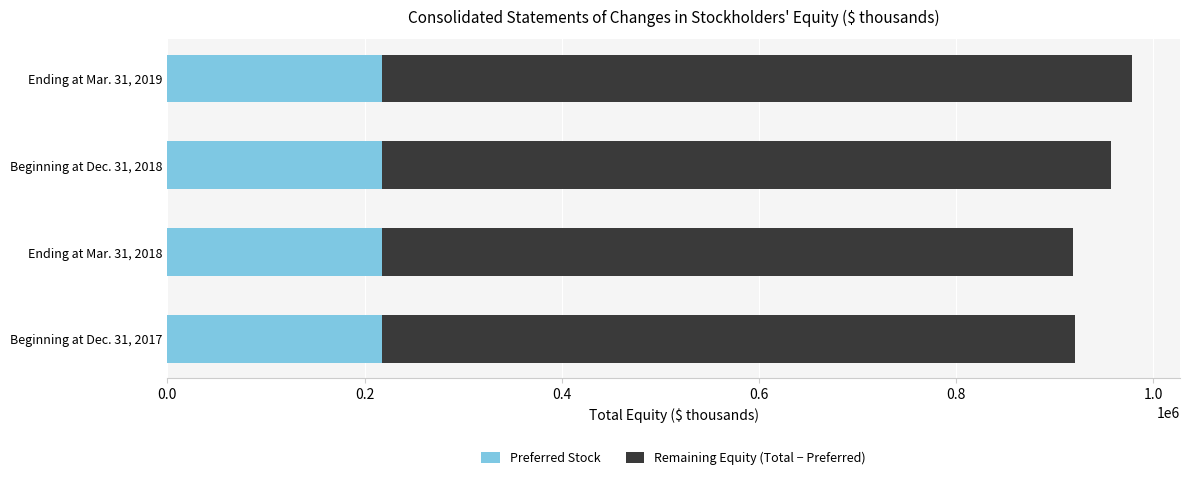

What is the total value across all series at Beginning at Dec. 31, 2017?

920964